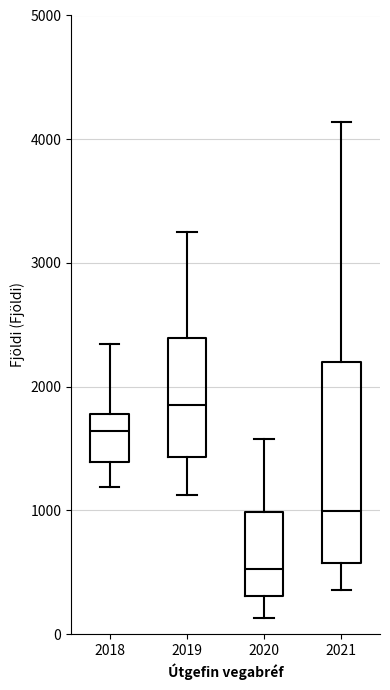

Where does the upper whisker of the box at x = 2021 end on the y-axis? The values are not printed on the chart, so give them approximately, as read against the axis.

4100